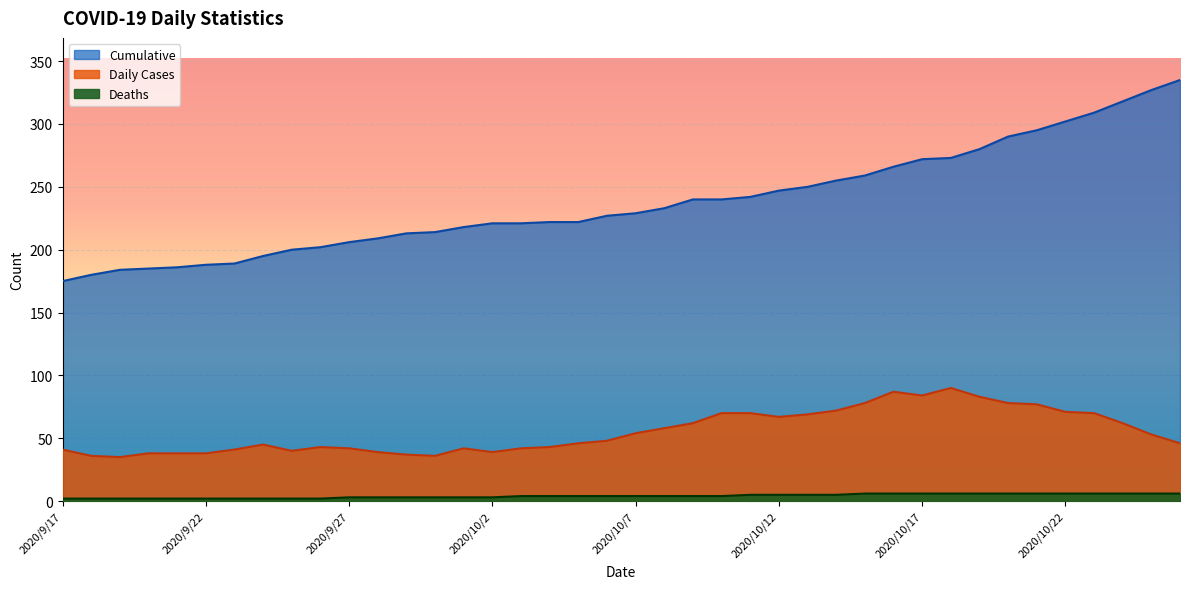

What position from the left is 2020/10/12?

26